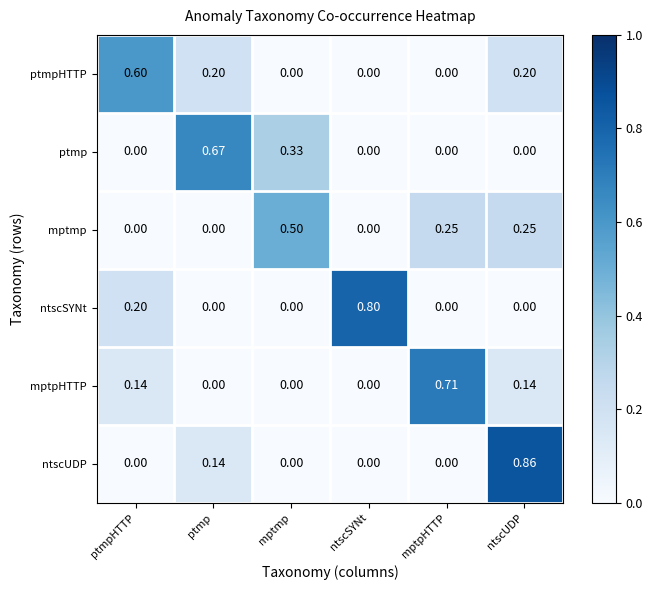

List the series in order of their peak value, lowest first.

mptmp, ptmpHTTP, ptmp, mptpHTTP, ntscSYNt, ntscUDP